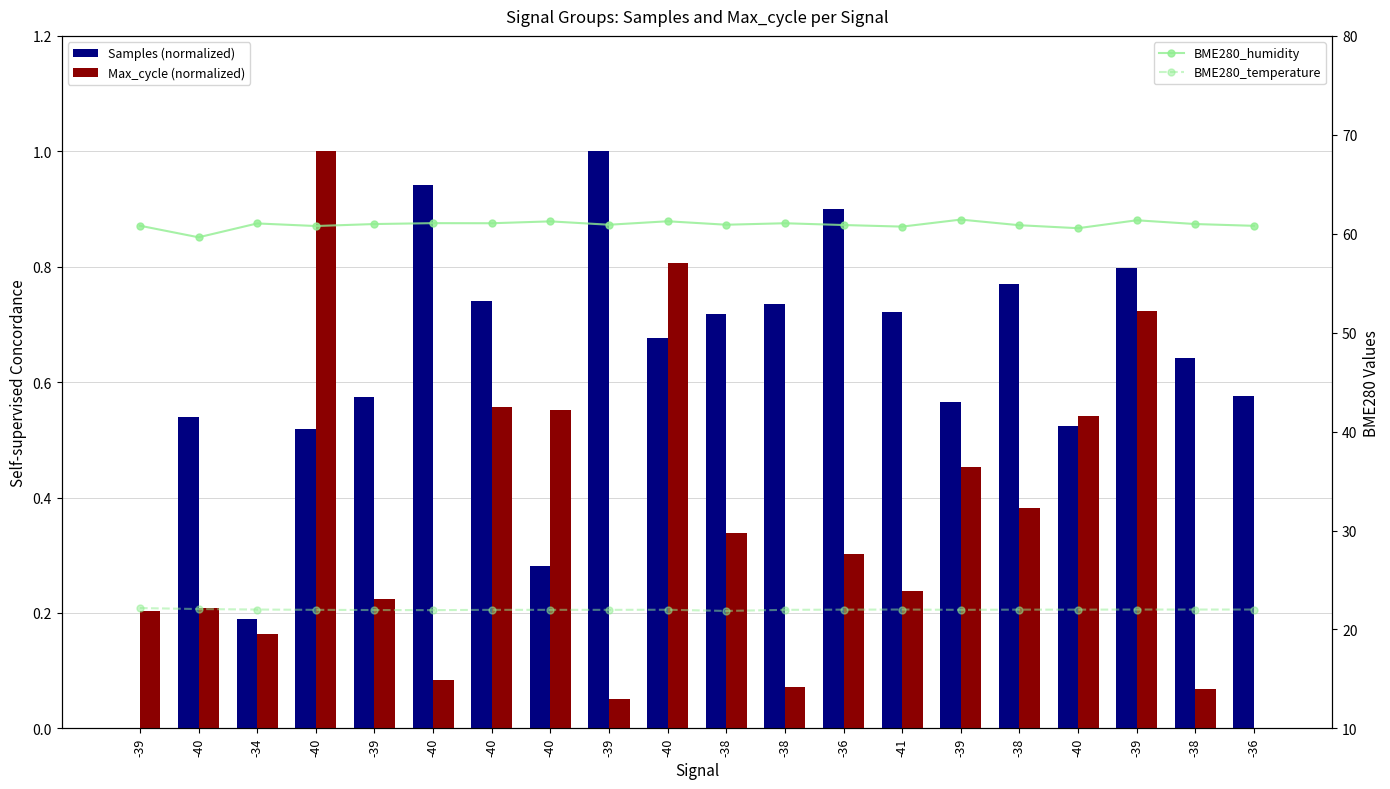

Reading left to right, what are all the values shown in this chart?

Samples (normalized): -39=0.0	-40=0.5	-34=0.2	-40=0.5	-39=0.6	-40=0.9	-40=0.7	-40=0.3	-39=1.0	-40=0.7	-38=0.7	-38=0.7	-36=0.9	-41=0.7	-39=0.6	-38=0.8	-40=0.5	-39=0.8	-38=0.6	-36=0.6
Max_cycle (normalized): -39=0.2	-40=0.2	-34=0.2	-40=1.0	-39=0.2	-40=0.1	-40=0.6	-40=0.6	-39=0.1	-40=0.8	-38=0.3	-38=0.1	-36=0.3	-41=0.2	-39=0.5	-38=0.4	-40=0.5	-39=0.7	-38=0.1	-36=0.0
BME280_humidity: -39=60.8	-40=59.6	-34=61.0	-40=60.8	-39=61.0	-40=61.1	-40=61.1	-40=61.2	-39=60.9	-40=61.3	-38=60.9	-38=61.1	-36=60.9	-41=60.7	-39=61.4	-38=60.9	-40=60.6	-39=61.4	-38=61.0	-36=60.8
BME280_temperature: -39=22.2	-40=22.1	-34=22.0	-40=22.0	-39=22.0	-40=21.9	-40=22.0	-40=22.0	-39=22.0	-40=22.0	-38=21.9	-38=22.0	-36=22.0	-41=22.0	-39=22.0	-38=22.0	-40=22.0	-39=22.0	-38=22.0	-36=22.0